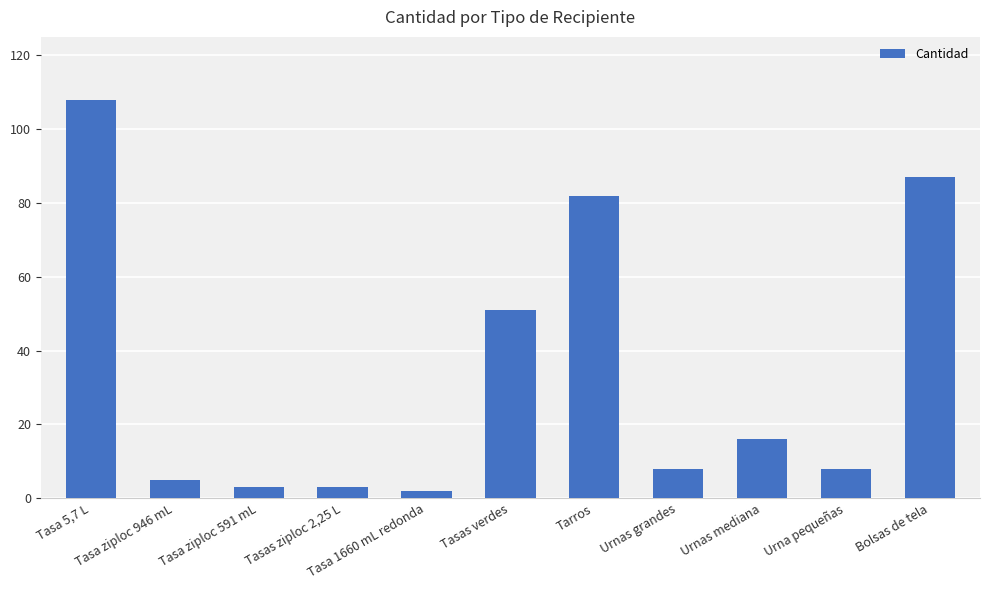

What is the sum of all values?

373